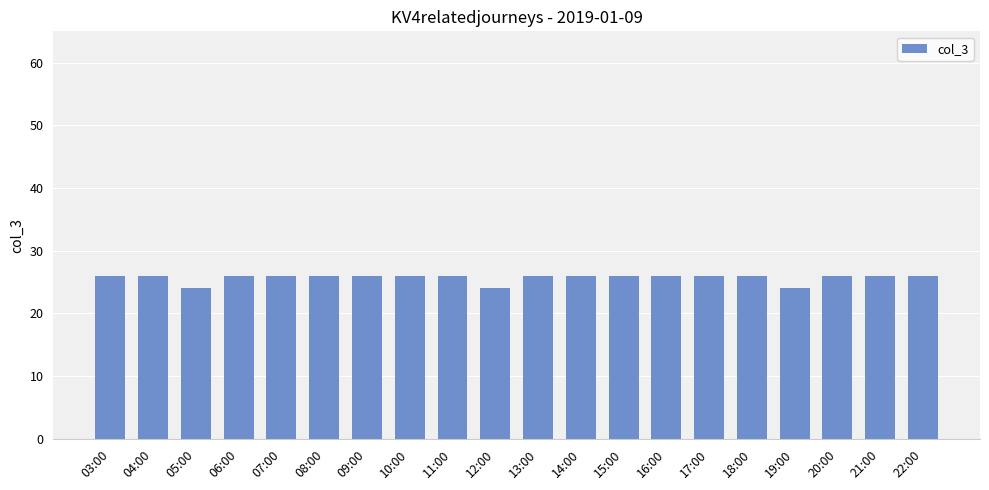

The value at 04:00 is 36. True or false?

False